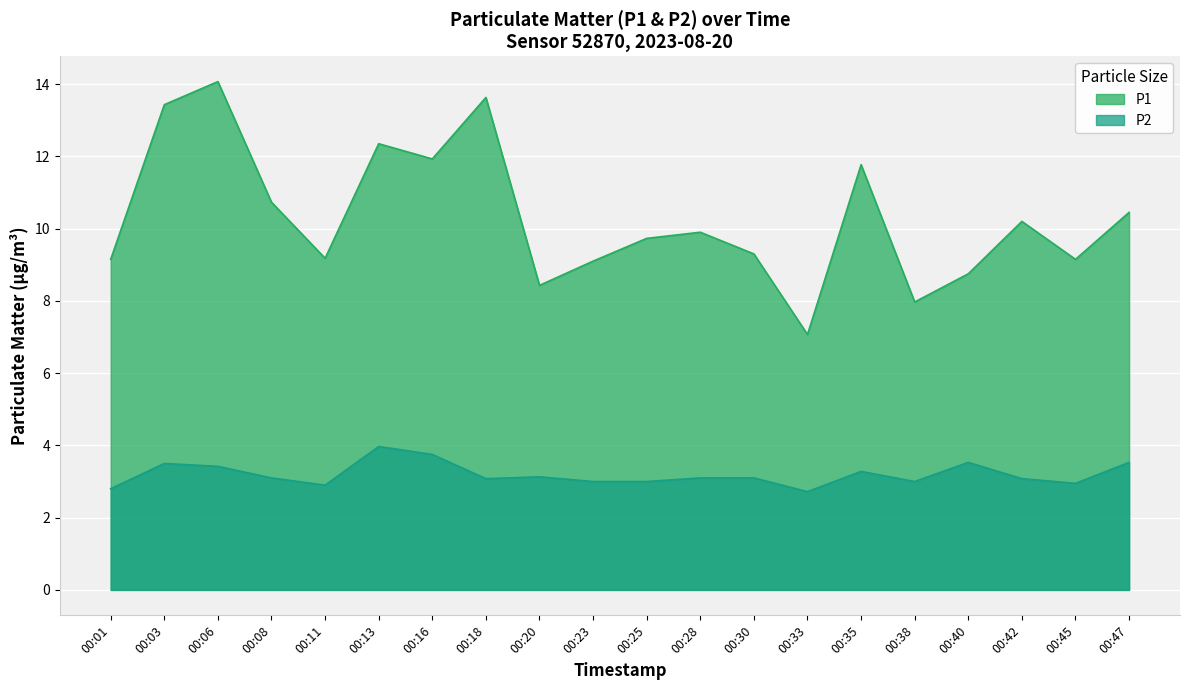

Which category has the highest value across all series?

00:06